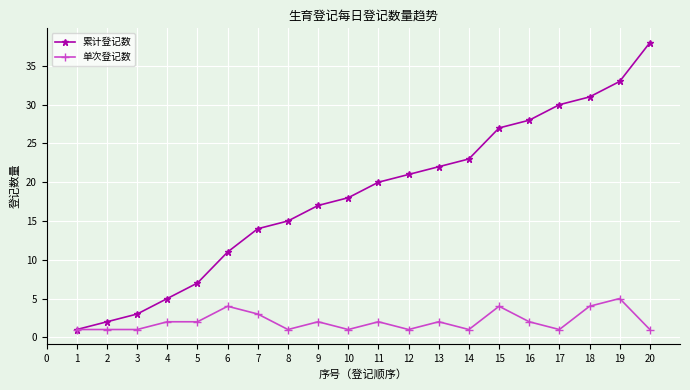

Which label corresponds to the largest value in the chart?

20